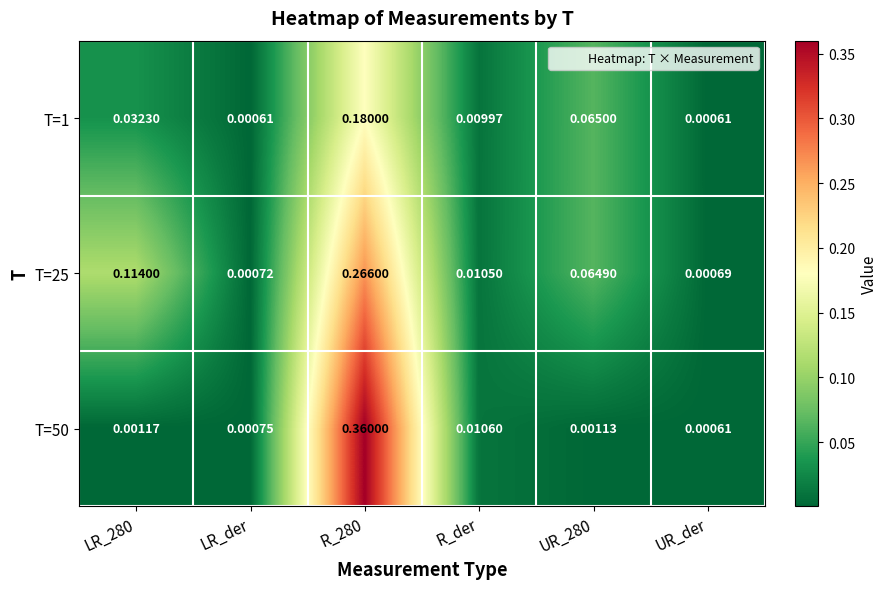

Which series has the largest range (max minus min)?

T=50